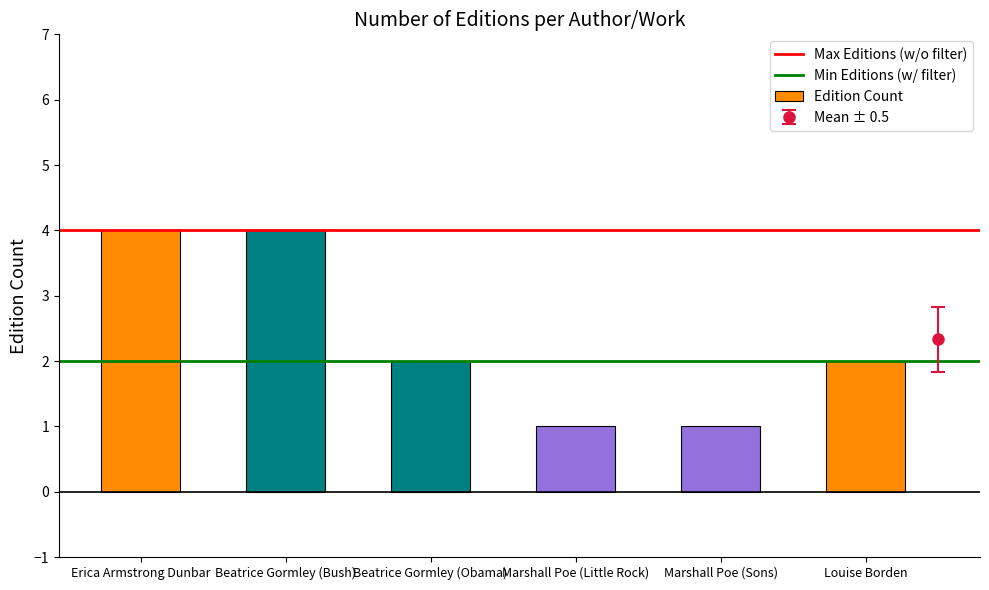

What is the change in value from Erica Armstrong Dunbar to Marshall Poe (Sons)?

-3